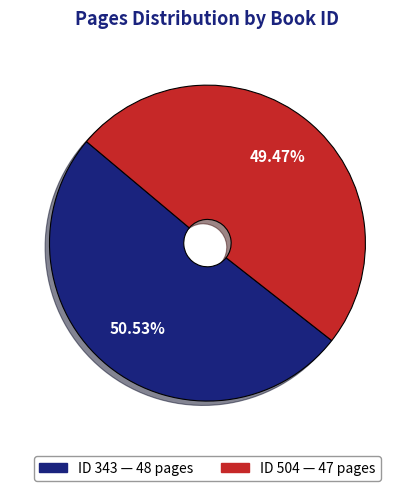

Is there a majority slice in this chart?

Yes